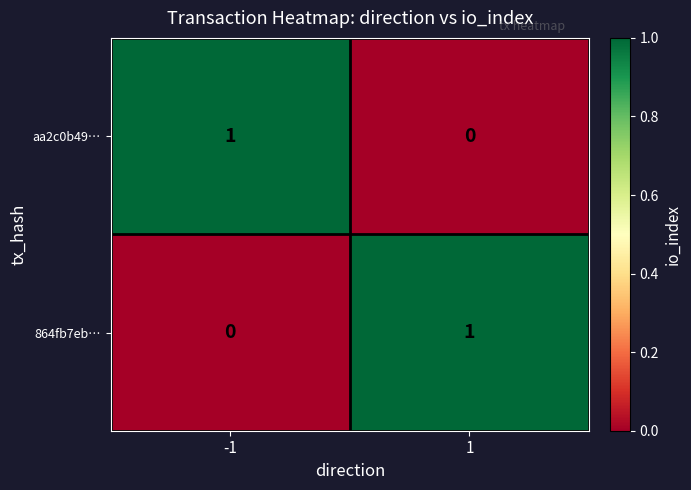

At 1, list the series in order from smallest to largest.

aa2c0b49…, 864fb7eb…